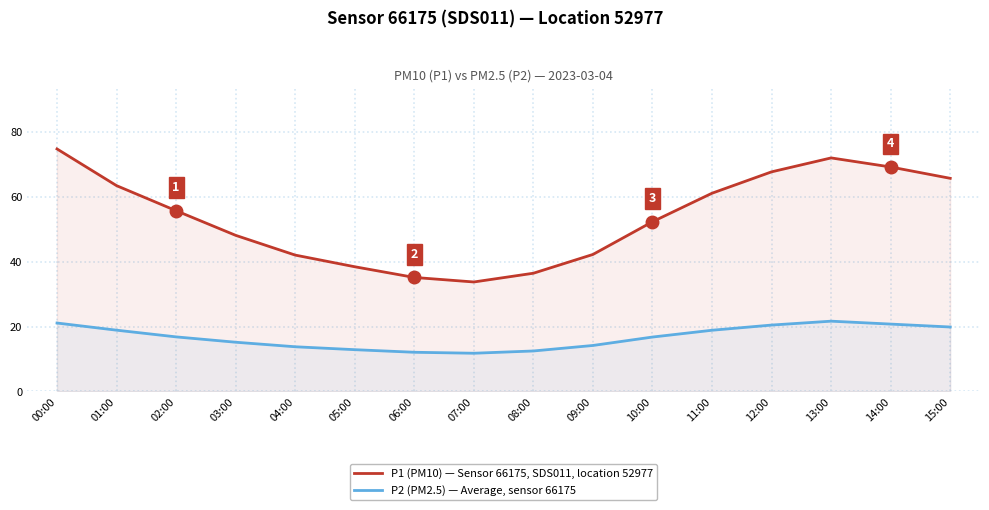

What is the value of the P1 (PM10) — Sensor 66175, SDS011, location 52977 point at the 2nd from the left?

63.5